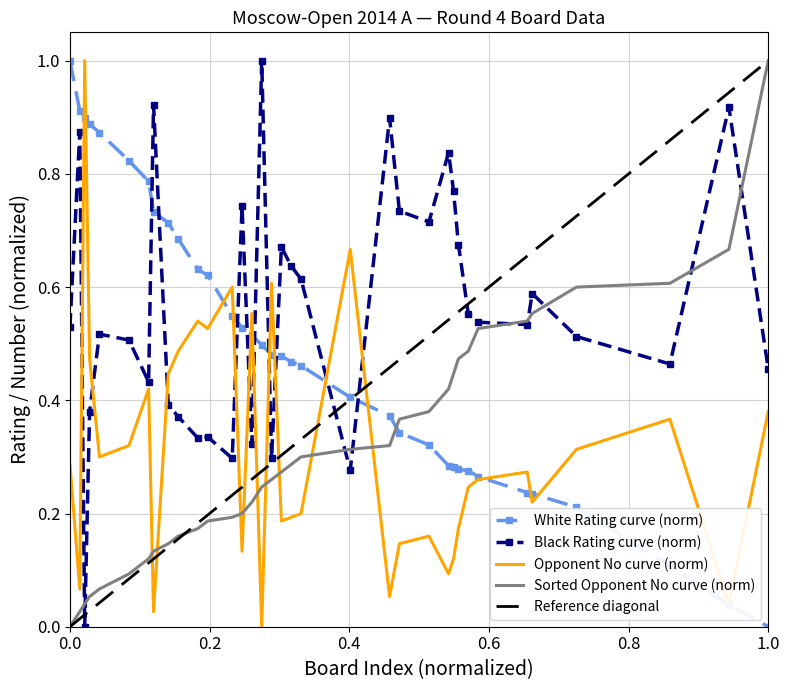

How many positive values does the Reference diagonal series have?

34